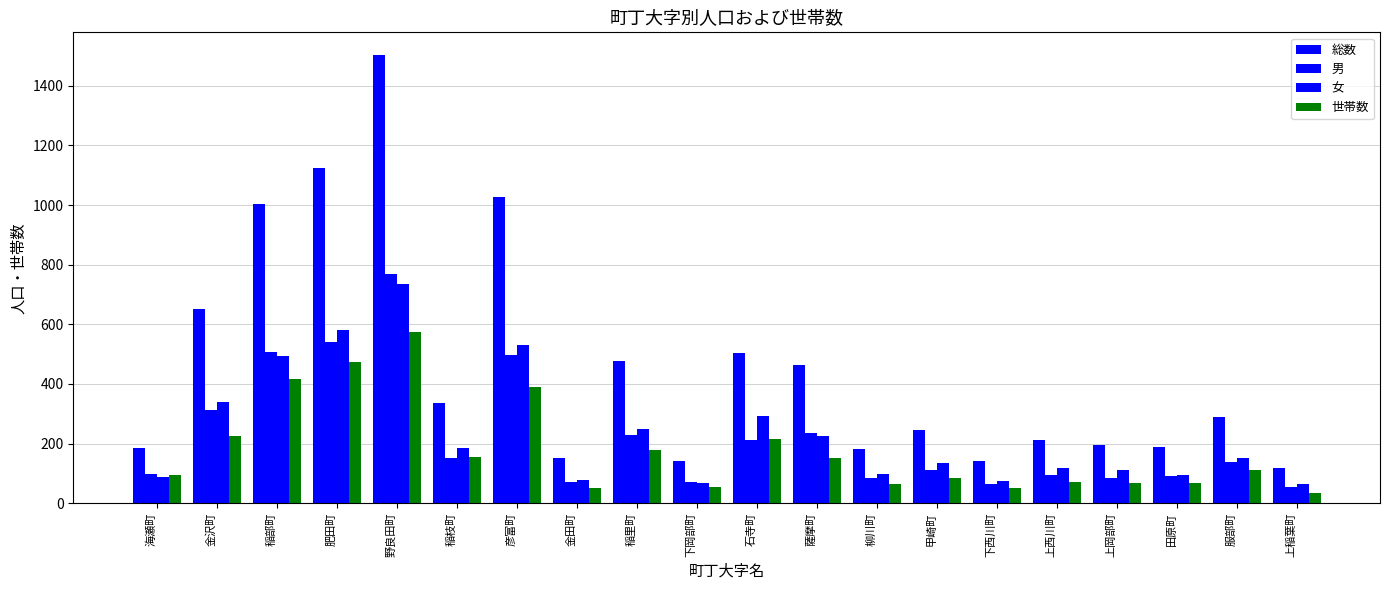

Reading left to right, extract all data points from this chart.

総数: 186	650	1003	1123	1504	335	1027	151	478	141	504	463	181	247	141	213	195	187	290	119
男: 97	312	508	541	768	151	496	72	228	72	213	236	84	111	65	96	85	92	138	53
女: 89	338	495	582	736	184	531	79	250	69	291	227	97	136	76	117	110	95	152	66
世帯数: 93	227	417	473	574	155	391	50	177	54	215	153	63	86	52	71	69	67	113	35